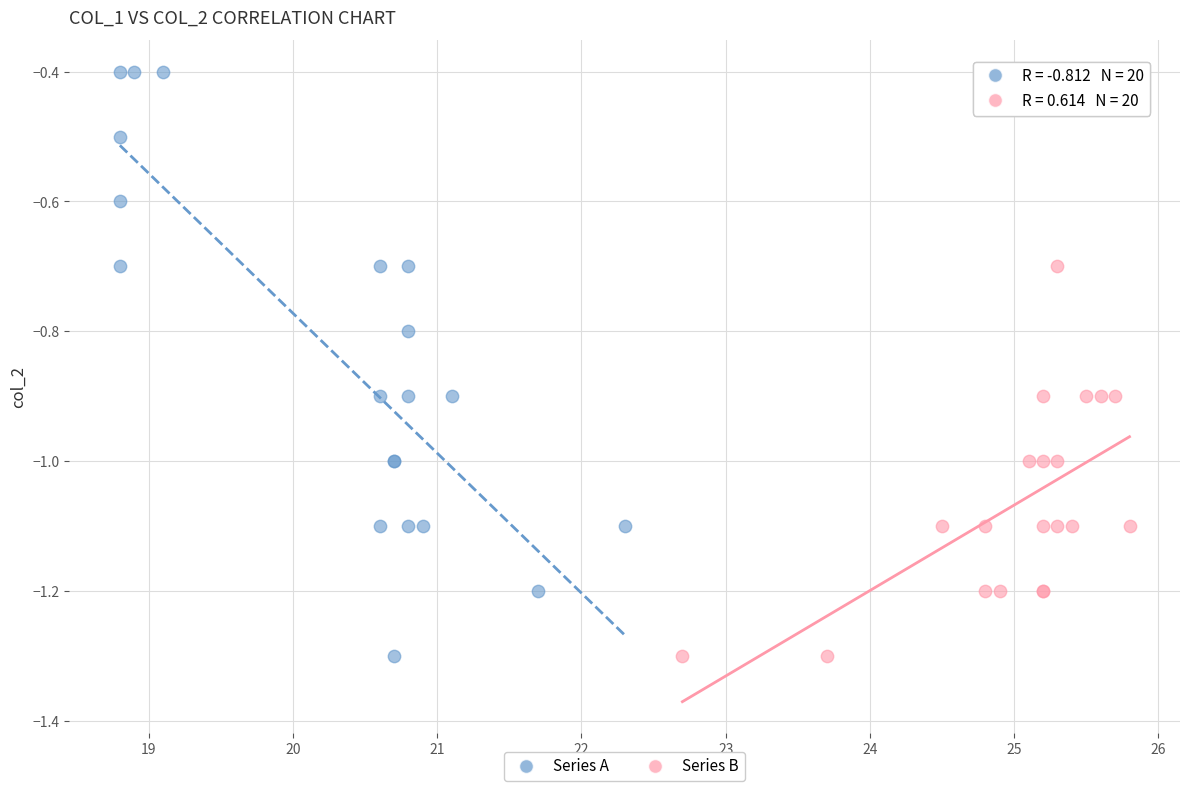

Which series reaches the maximum Y coordinate?

Series A